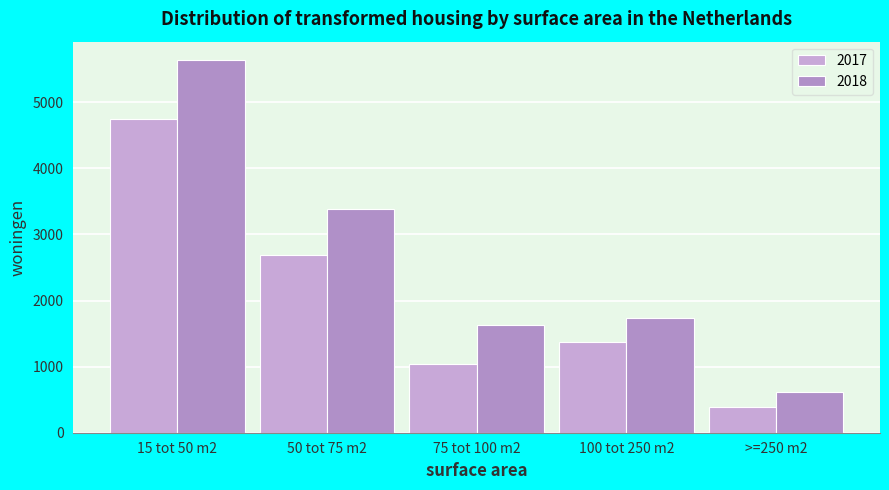

How many data points in 2018 are less than 1740?

2